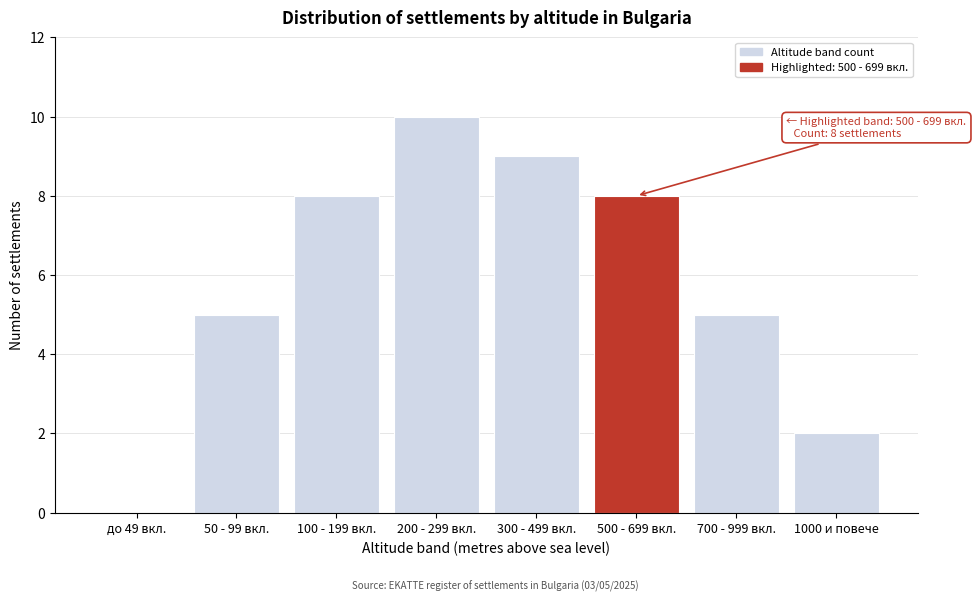

Reading right to left, transcribe all the data shown in this chart.

1000 и повече=2	700 - 999 вкл.=5	500 - 699 вкл.=8	300 - 499 вкл.=9	200 - 299 вкл.=10	100 - 199 вкл.=8	50 - 99 вкл.=5	до 49 вкл.=0